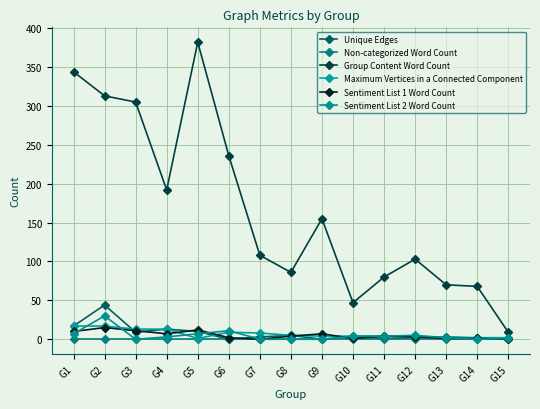

What is the total value across all series at G7?

119